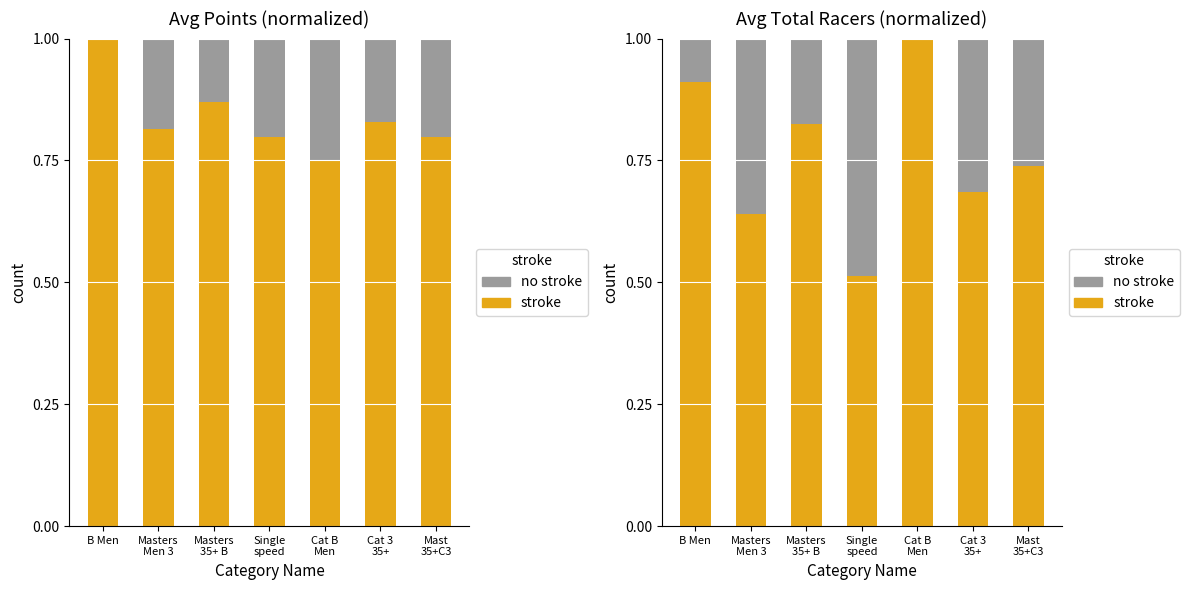

What is the total value across all series at Cat 3
35+?

1.0